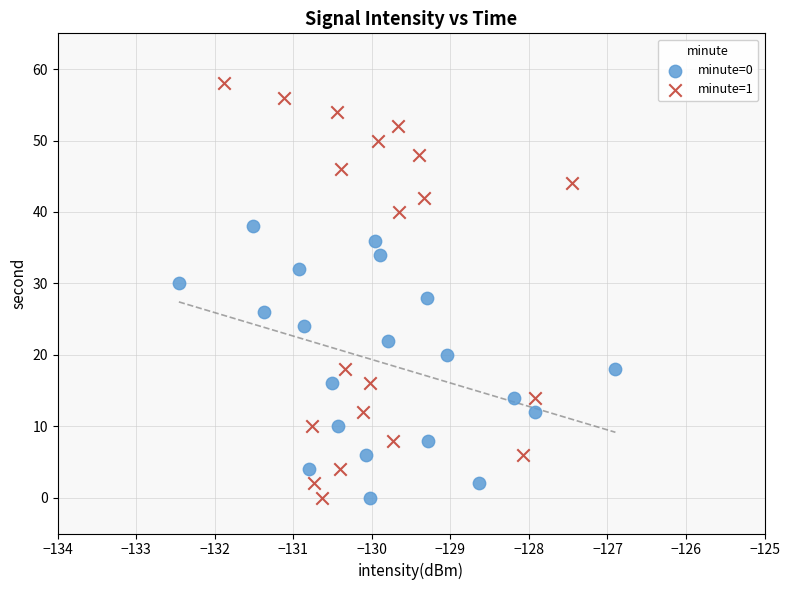

Which series reaches the maximum Y coordinate?

minute=1